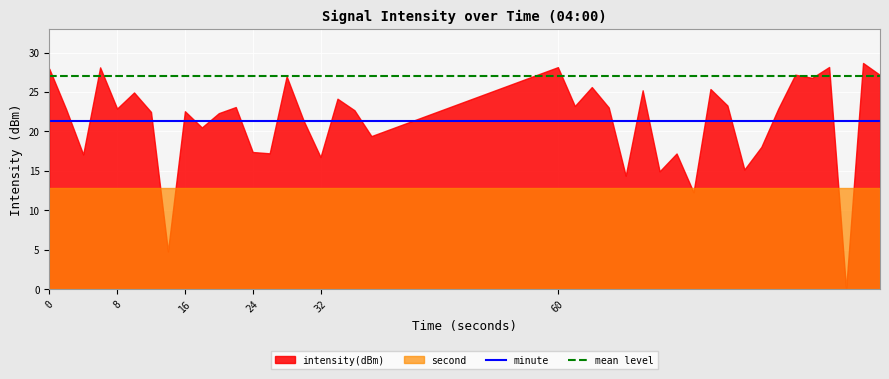

True or false: mean level and minute intersect in this chart.

False